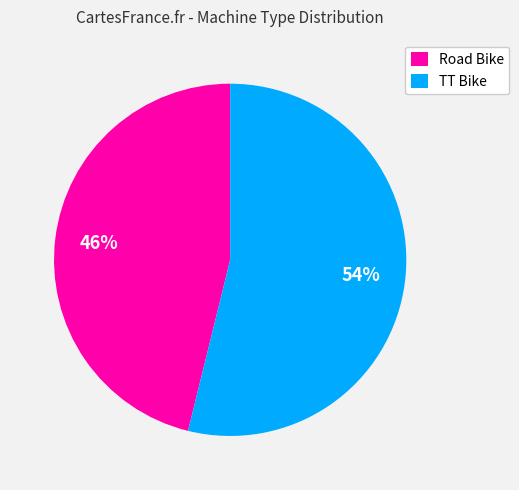

What percentage is the Road Bike slice, to the nearest percent?

46%